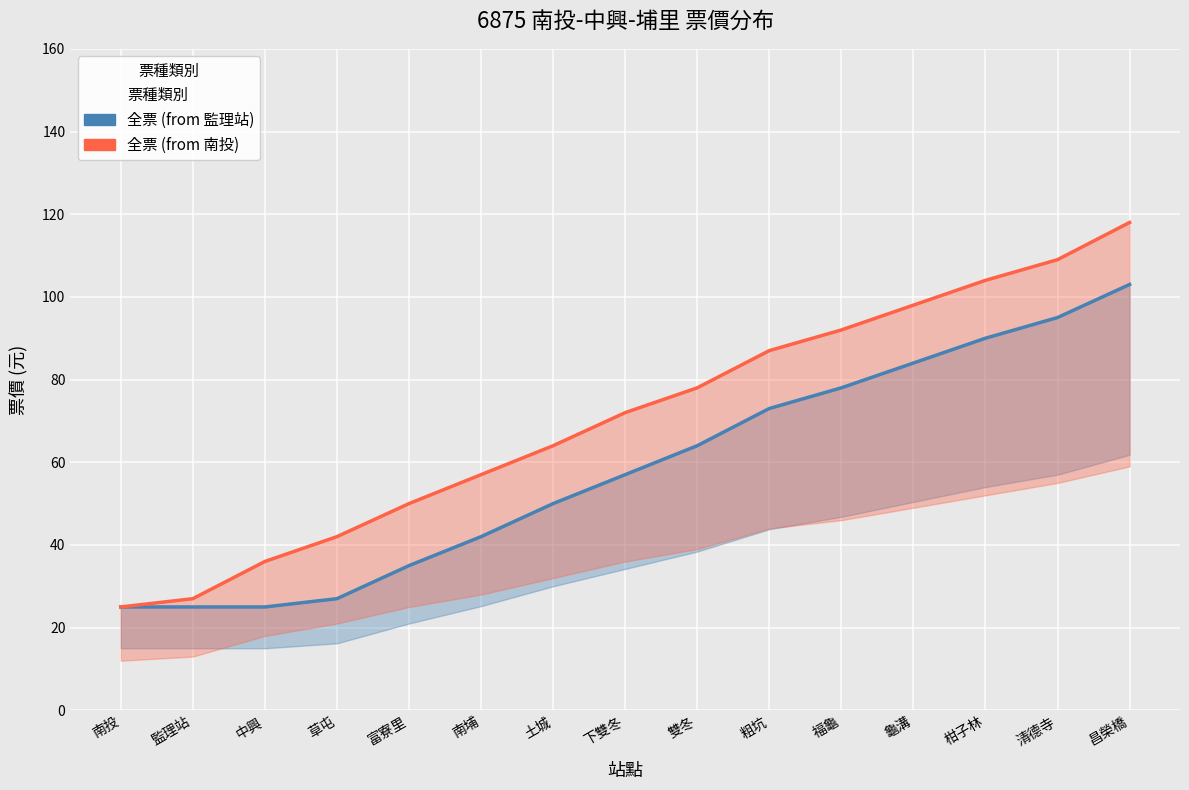

True or false: 全票 (from 南投) has more than 0 points higher than both neighbors.

False